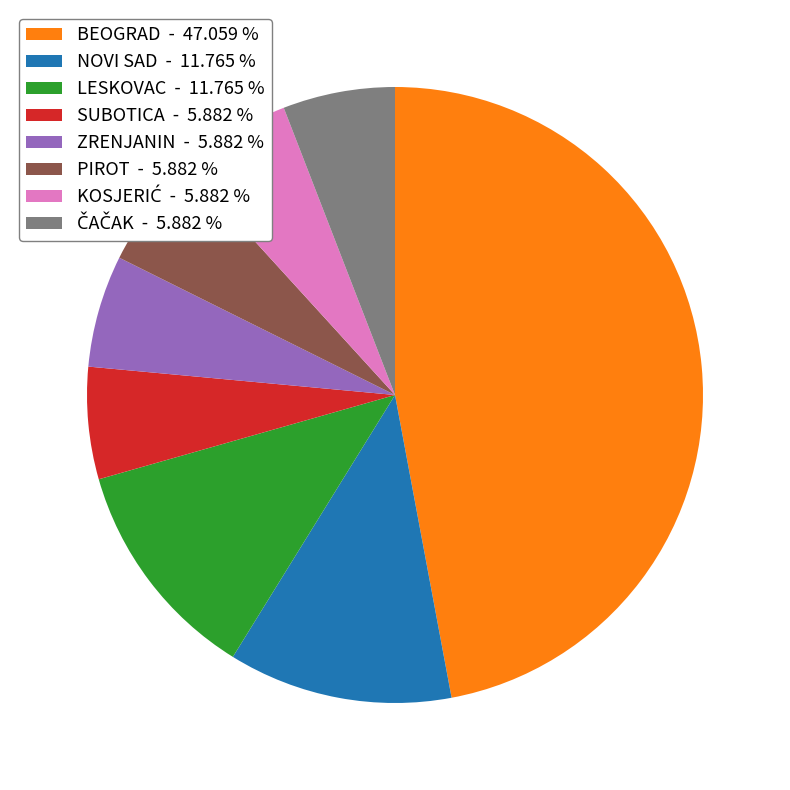

How many segments does this pie chart have?

8